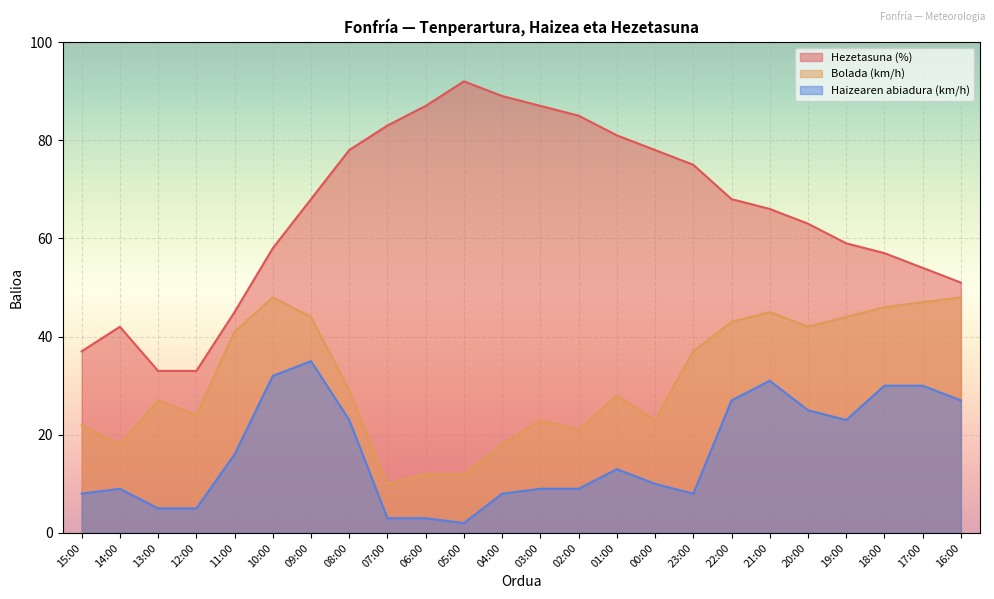

At which category is the sum across all series the highest?

09:00